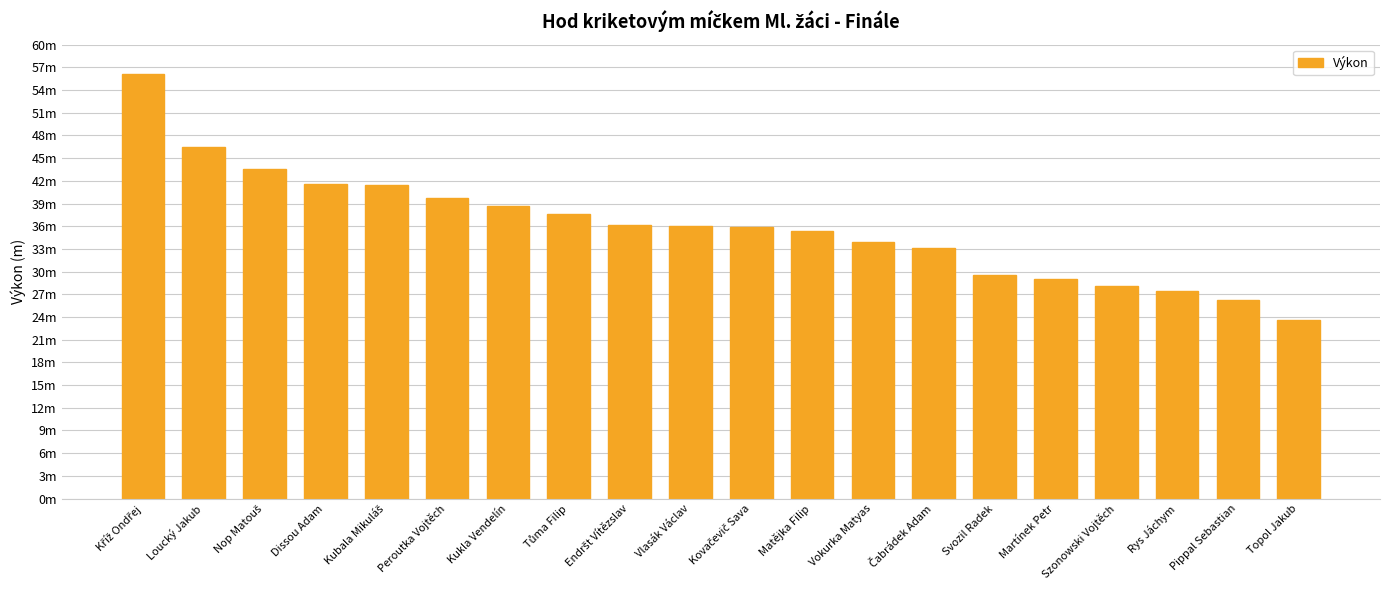

Does the chart contain any negative values?

No